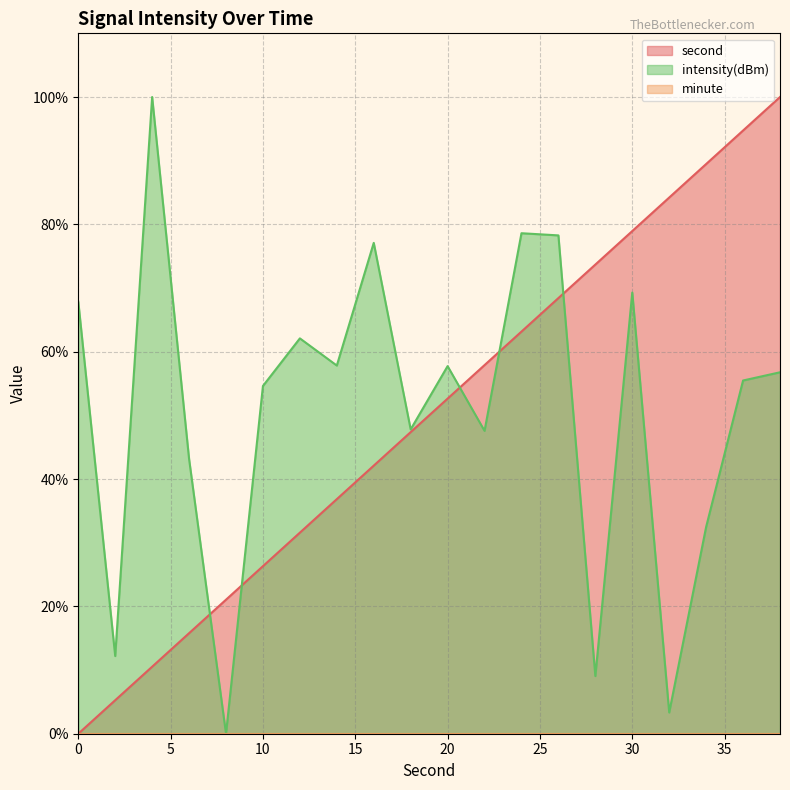

How many values in the second series are below 52?

10